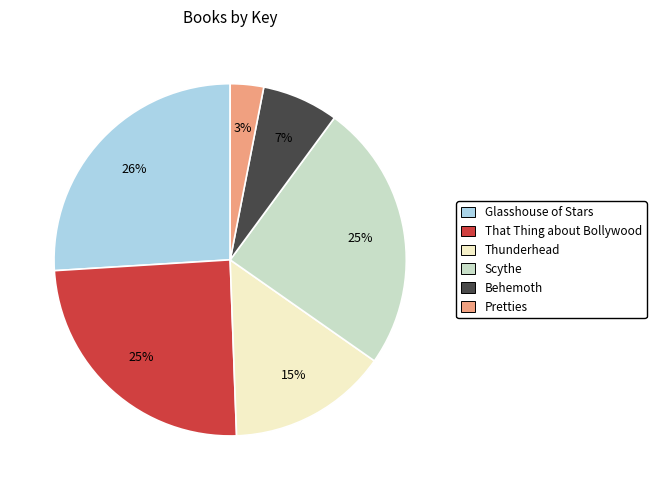

What is the smallest slice in the pie chart?

Pretties